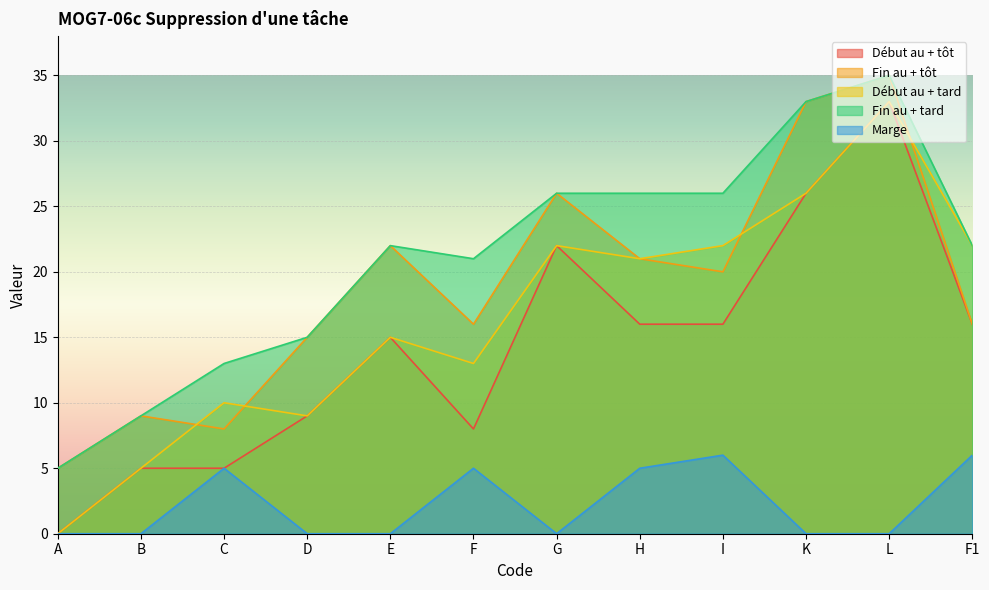

How many values in the Fin au + tôt series are below 20?

6